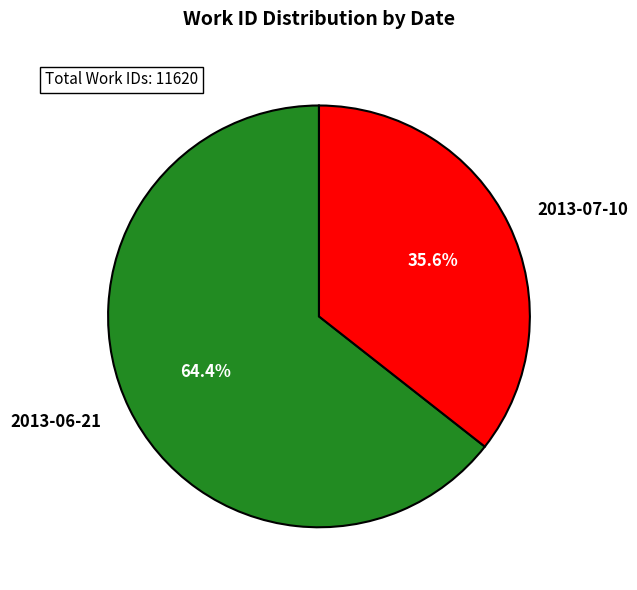

Which has a higher value, 2013-06-21 or 2013-07-10?

2013-06-21